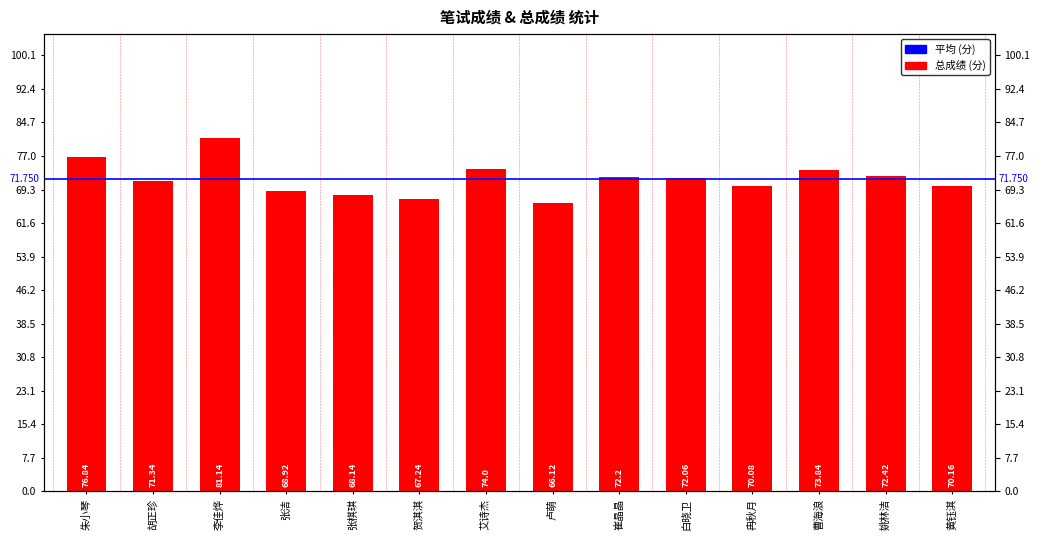

Count the number of values greater than 72.

7